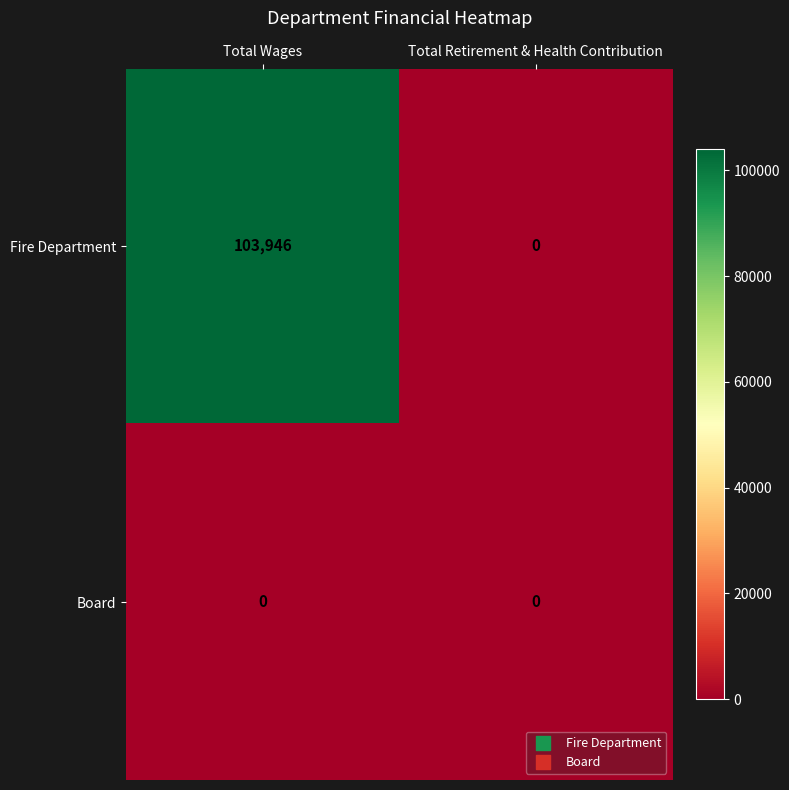

True or false: Board has a value of 0 at Total Wages.

True